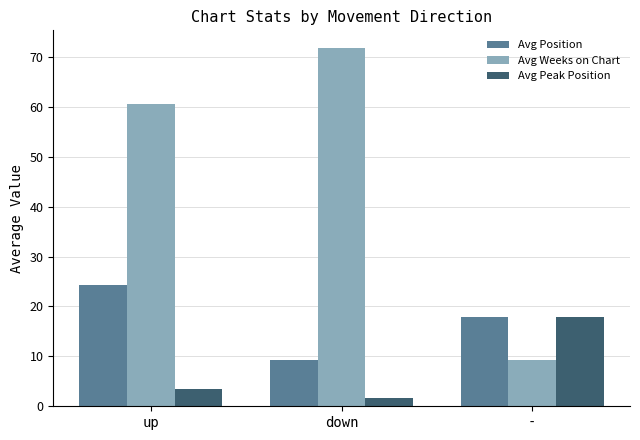

What is the spread (max minus min) of values at -?

8.6